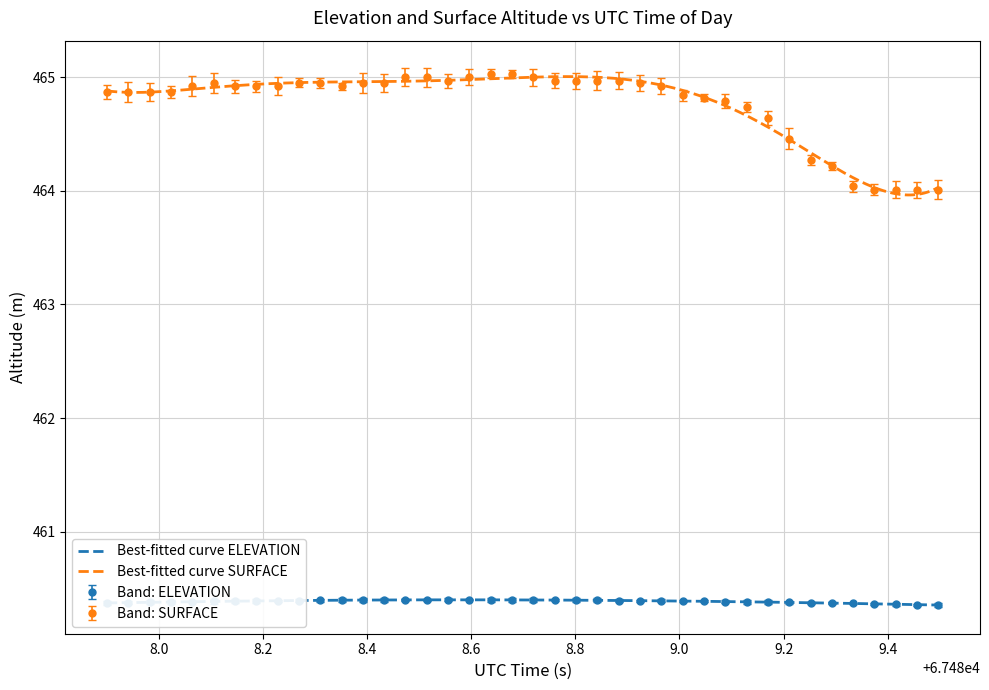

True or false: ELEVATION and SURFACE intersect in this chart.

False